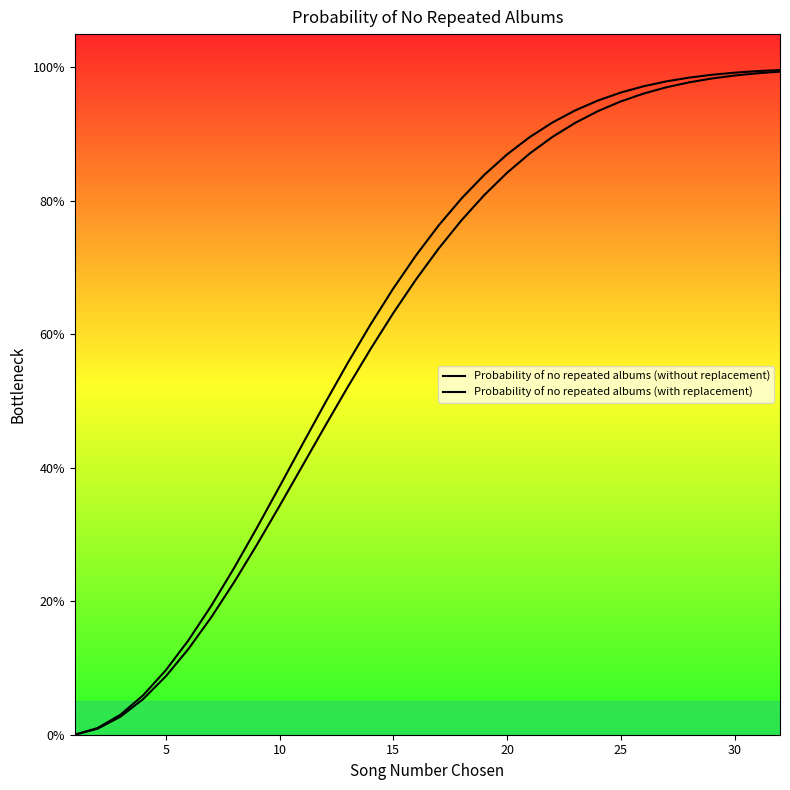

Does the chart display data point markers on the line(s)?

No